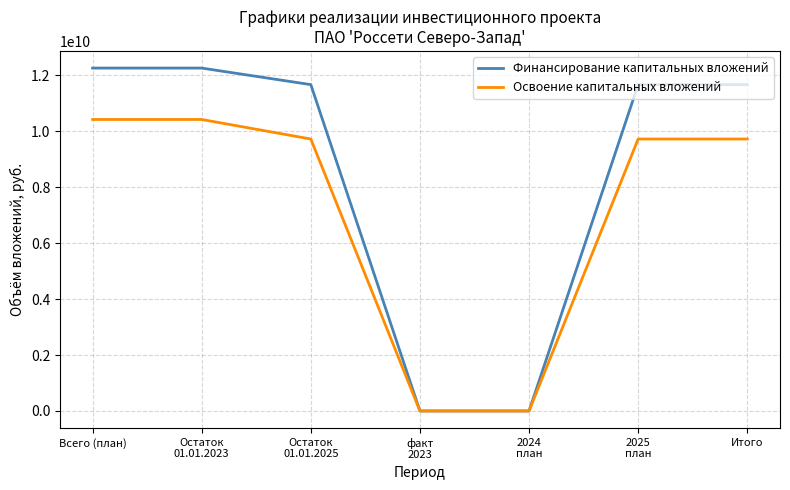

What is the difference between the second highest and second lowest values in the Освоение капитальных вложений series?

10417056800